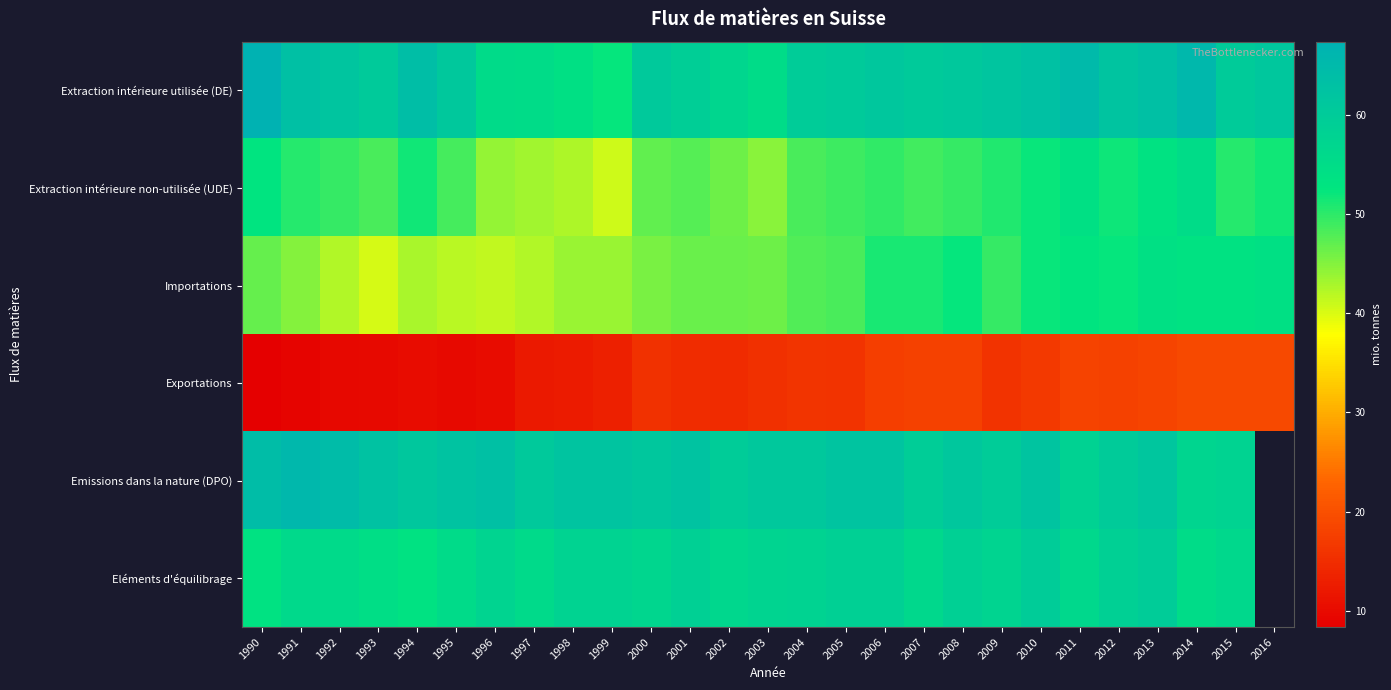

Which series has the largest total across all categories?

Extraction intérieure utilisée (DE)